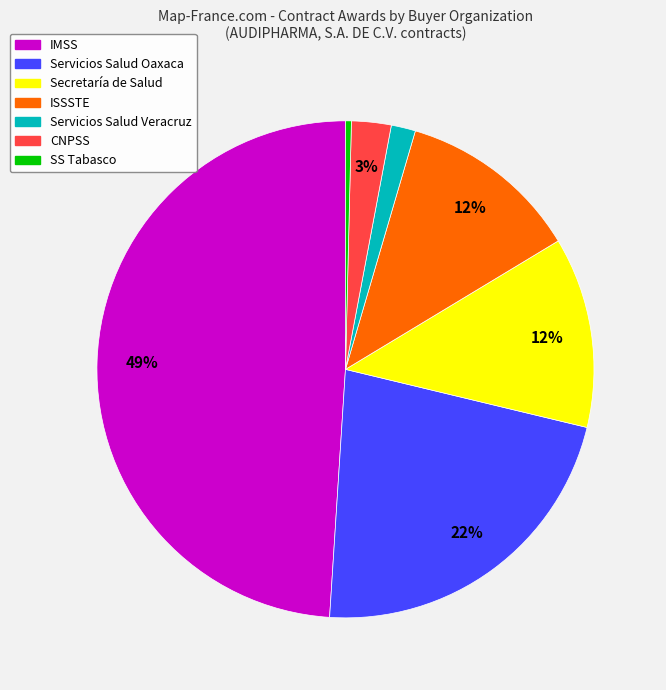

Does any single category account for the majority?

No